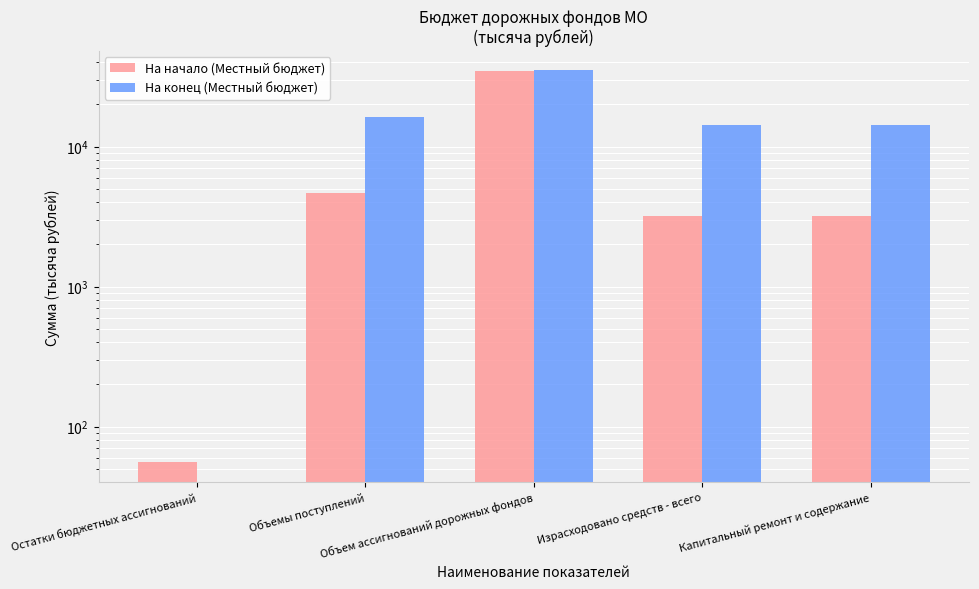

Rank the series by their average value, from highest to lowest.

На конец (Местный бюджет), На начало (Местный бюджет)